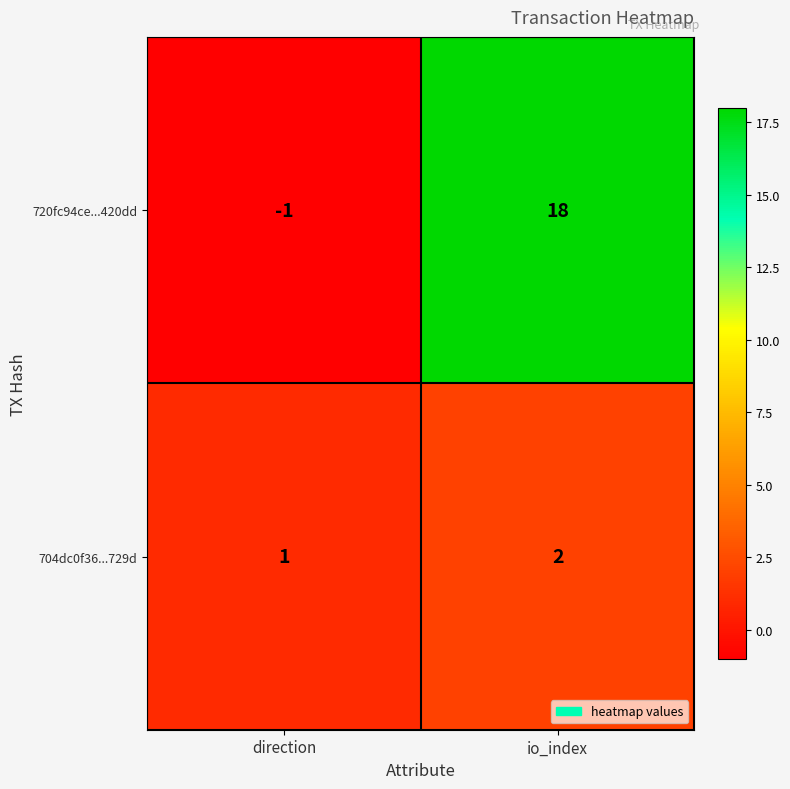

Where is 704dc0f36...729d nearest to the value 1?

direction